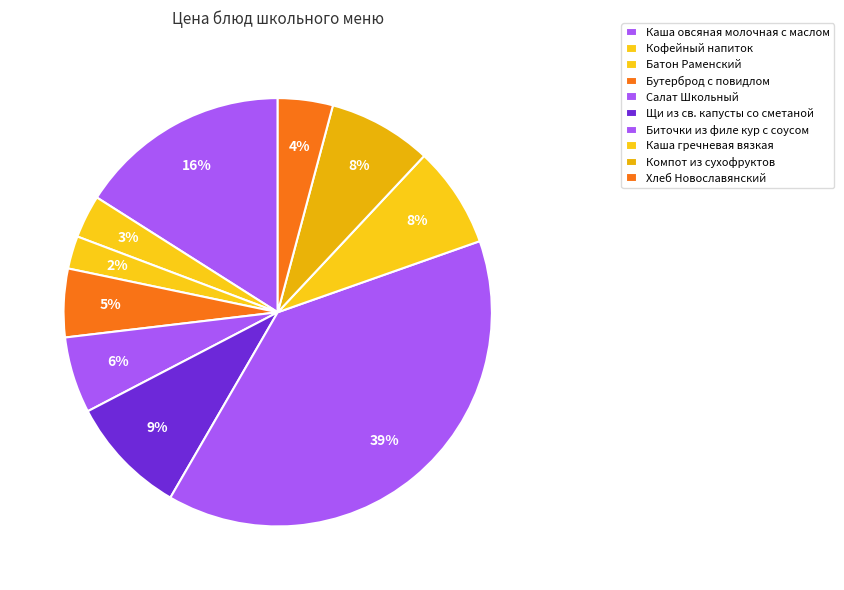

Count the number of slices in the pie.

10